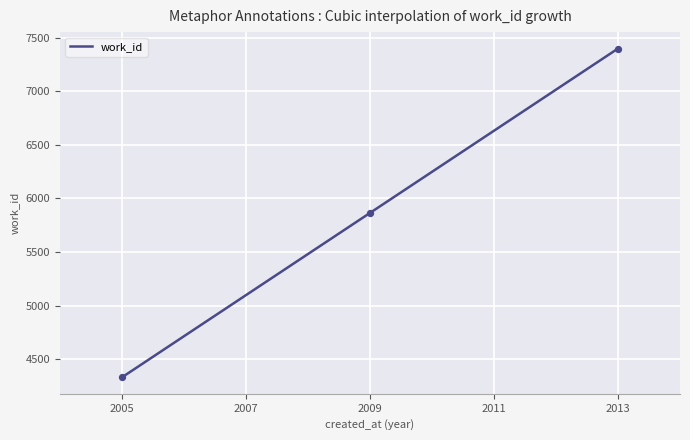

What is the change in value from 2005 to 2013?

+3070